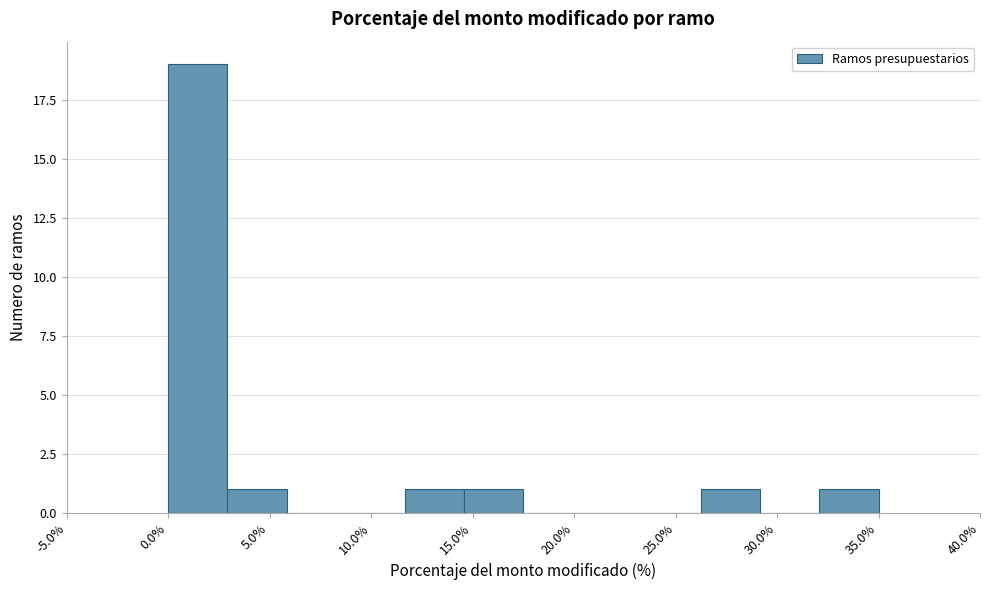

Which range on the x-axis has the tallest bar?

0.0 to 3.0